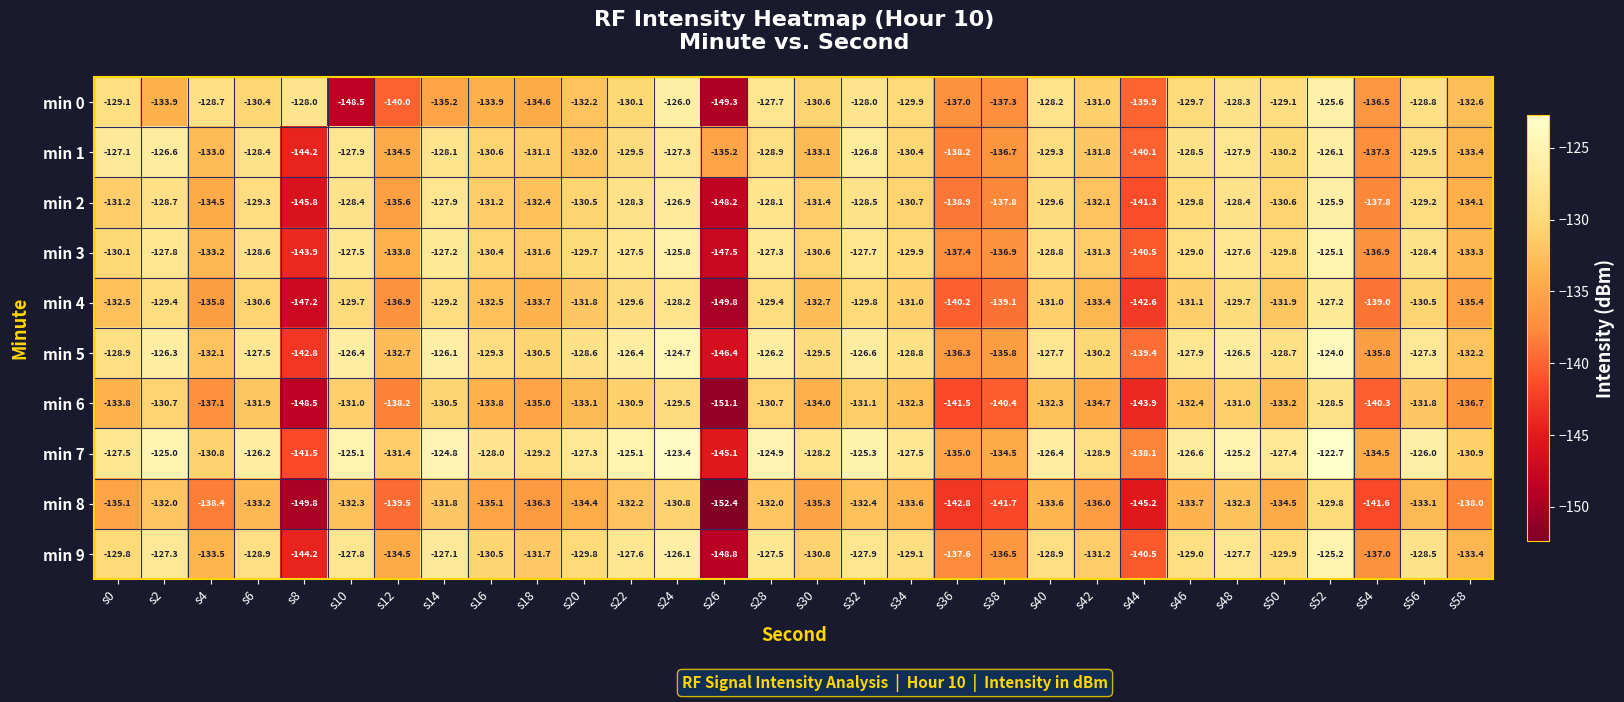

What is the difference between the maximum and minimum values in the min 0 series?

23.7